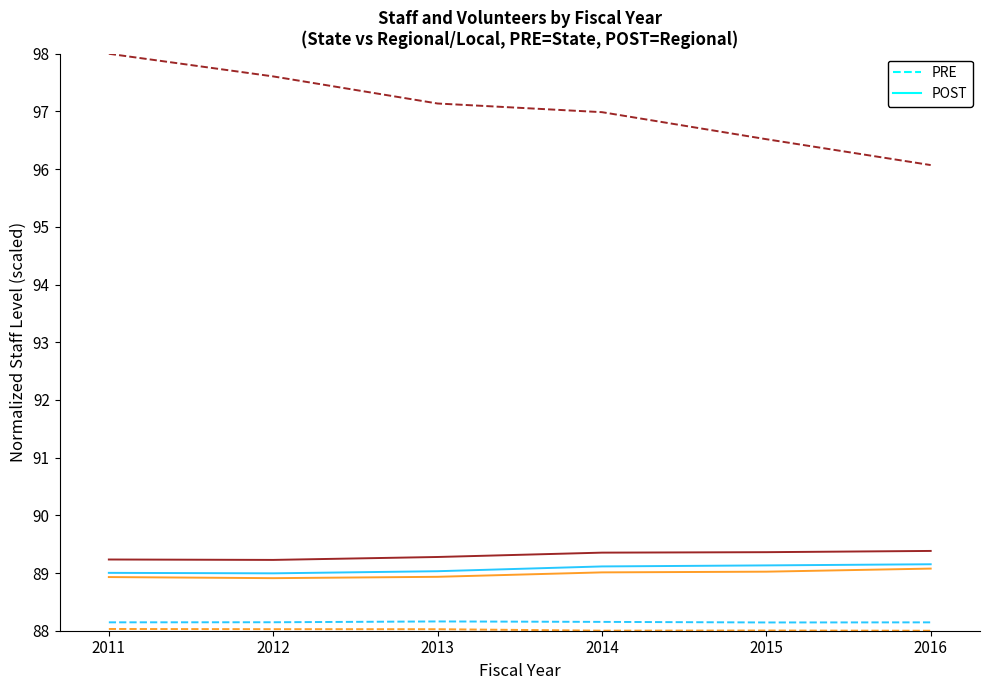

At which category does the chart reach its peak across all series?

2011